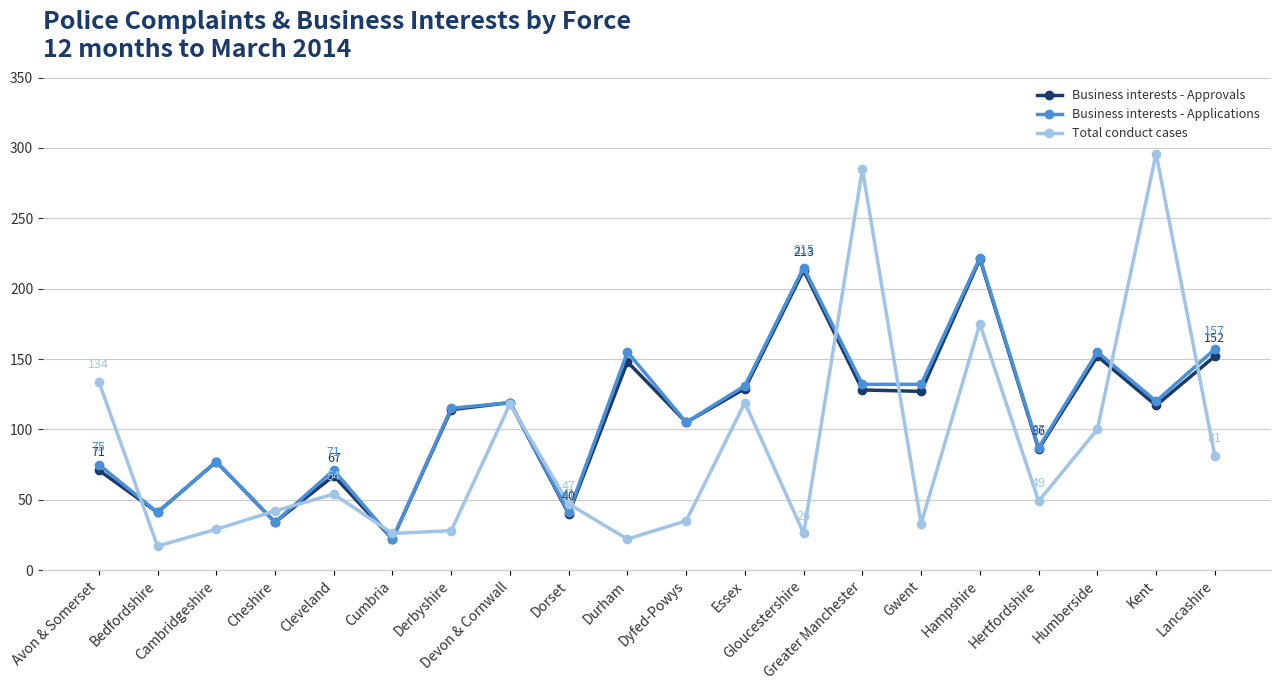

How many values in the Business interests - Applications series are below 119?

10